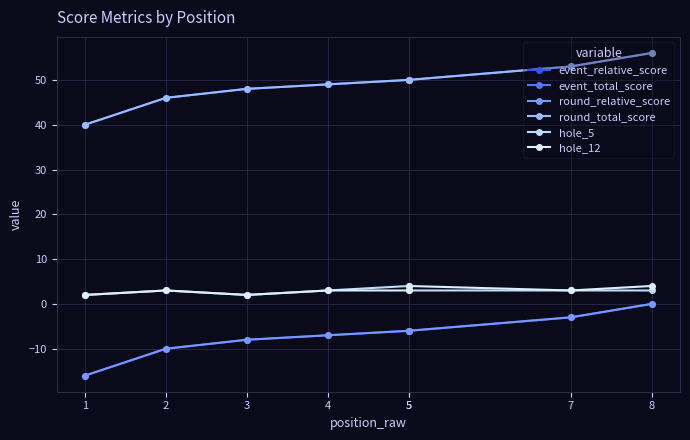

What is the difference between the maximum and minimum values in the event_relative_score series?

16